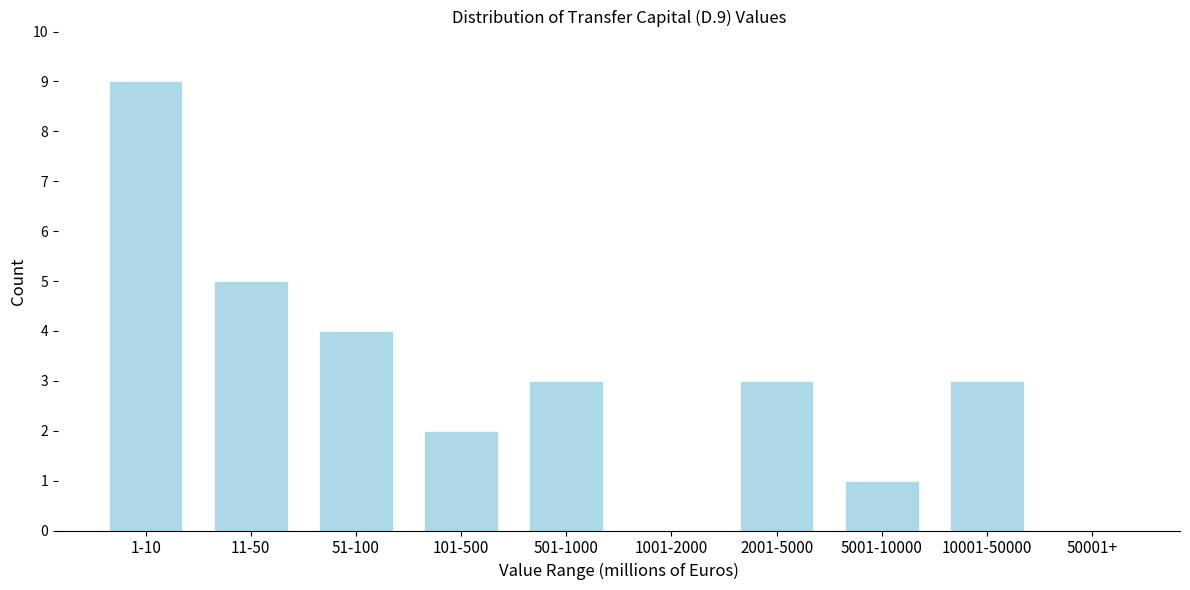

Reading right to left, extract all data points from this chart.

50001+=0	10001-50000=3	5001-10000=1	2001-5000=3	1001-2000=0	501-1000=3	101-500=2	51-100=4	11-50=5	1-10=9